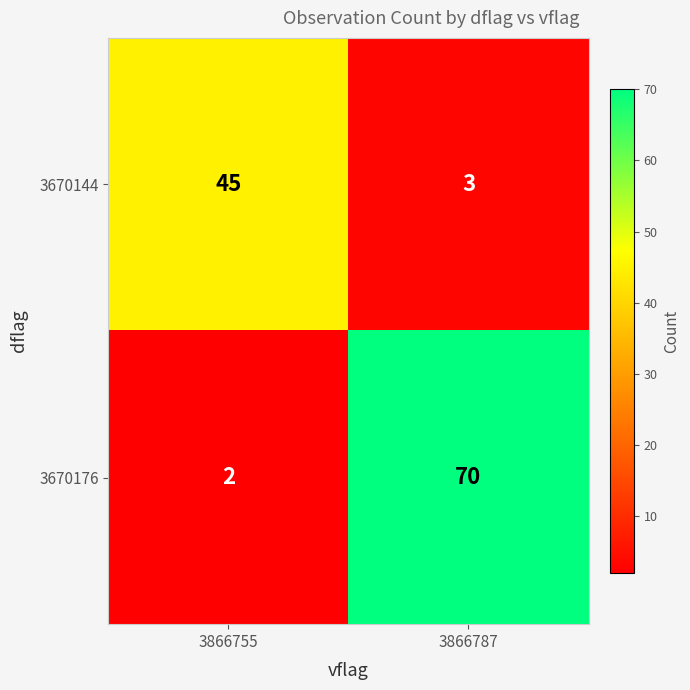

What is the highest value of the 3670144 series?

45